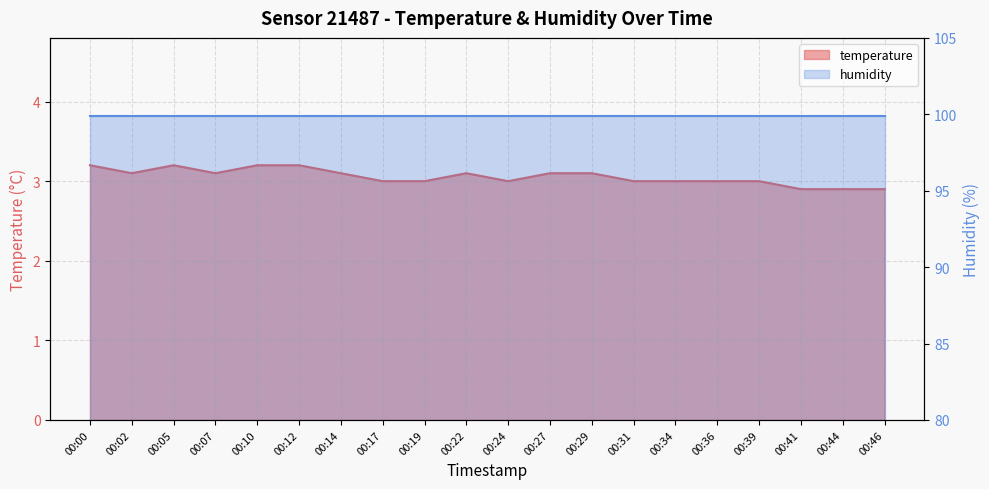

What is the ratio of the value at 00:36 to the value at 00:24?

1.0